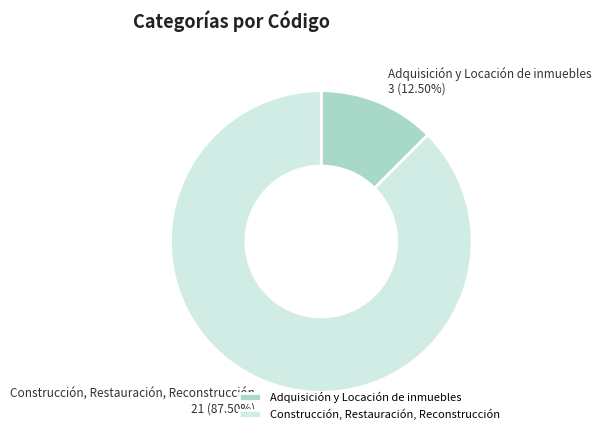

Count the number of slices in the pie.

2